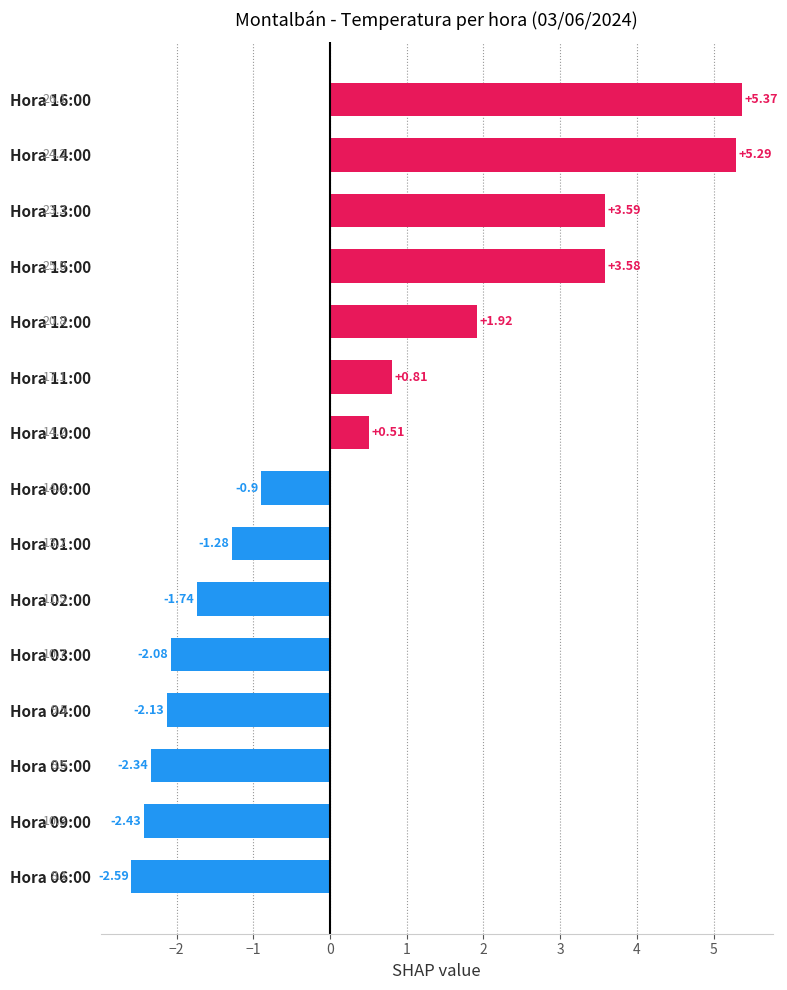

Between Hora 02:00 and Hora 11:00, which is larger?

Hora 11:00